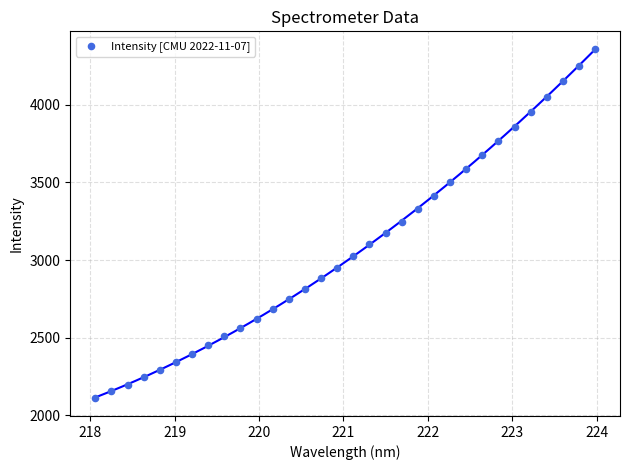

What is the range of X values (max minus min)?

5.9